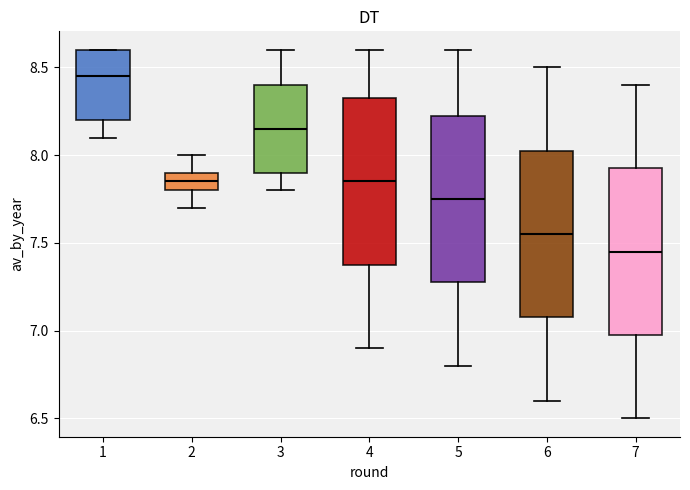

Reading left to right, read every box against the y-axis: the position of its median line, the range the box covers, and the ends of its whiskers. The values are not printed on the chart, so give them approximately, as read against the axis.

1: median 8.45, box 8.20 to 8.60, whiskers 8.10 to 8.60
2: median 7.85, box 7.80 to 7.90, whiskers 7.70 to 8.00
3: median 8.15, box 7.90 to 8.40, whiskers 7.80 to 8.60
4: median 7.85, box 7.40 to 8.35, whiskers 6.90 to 8.60
5: median 7.75, box 7.30 to 8.25, whiskers 6.80 to 8.60
6: median 7.55, box 7.10 to 8.05, whiskers 6.60 to 8.50
7: median 7.45, box 7.00 to 7.95, whiskers 6.50 to 8.40